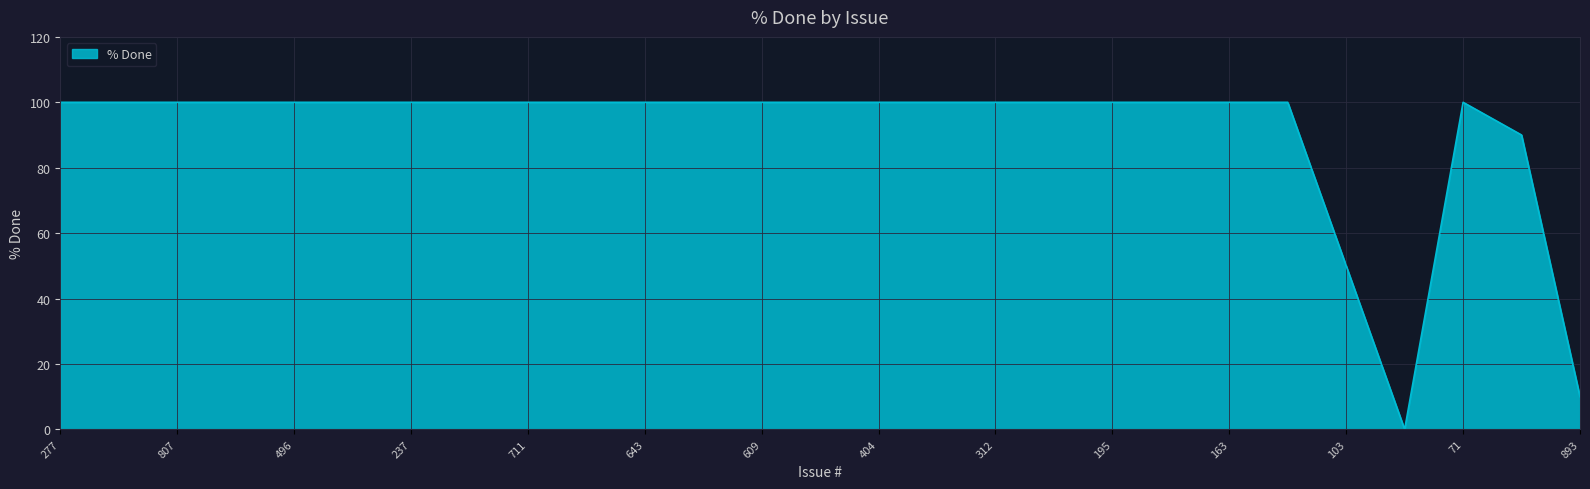

What is the greatest value displayed?

100